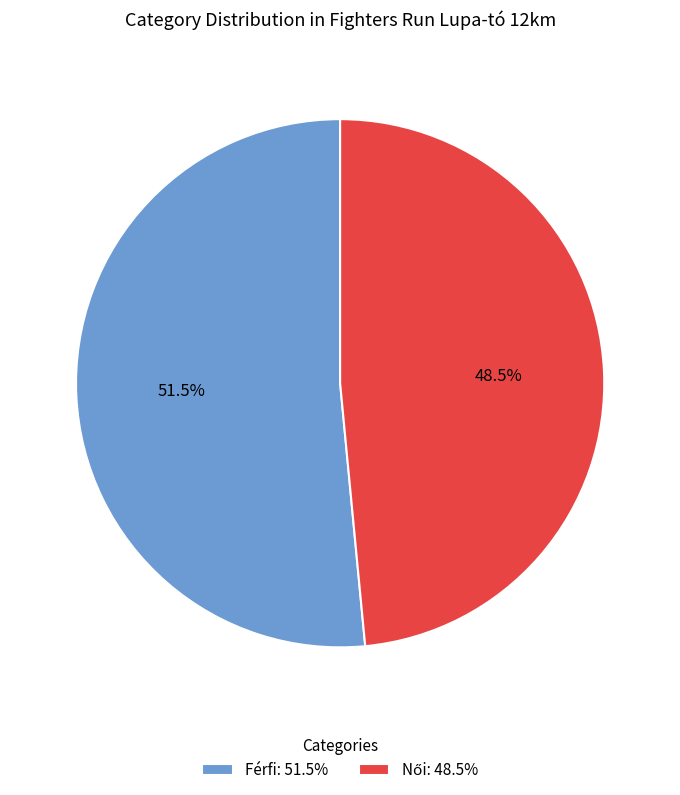

Is there a majority slice in this chart?

Yes